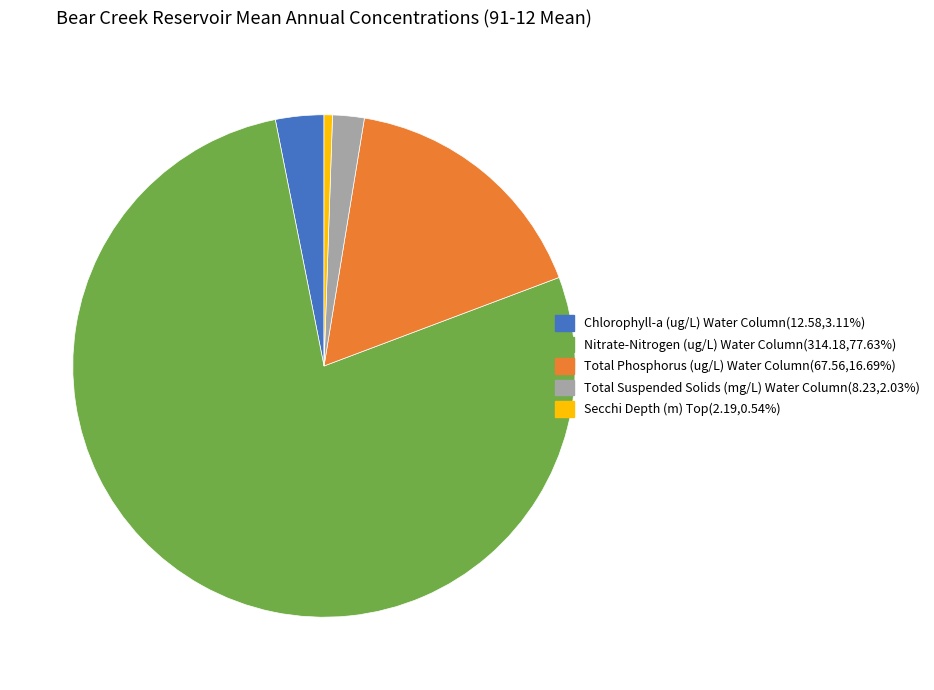

Rank the categories by value from highest to lowest.

Nitrate-Nitrogen (ug/L) Water Column, Total Phosphorus (ug/L) Water Column, Chlorophyll-a (ug/L) Water Column, Total Suspended Solids (mg/L) Water Column, Secchi Depth (m) Top